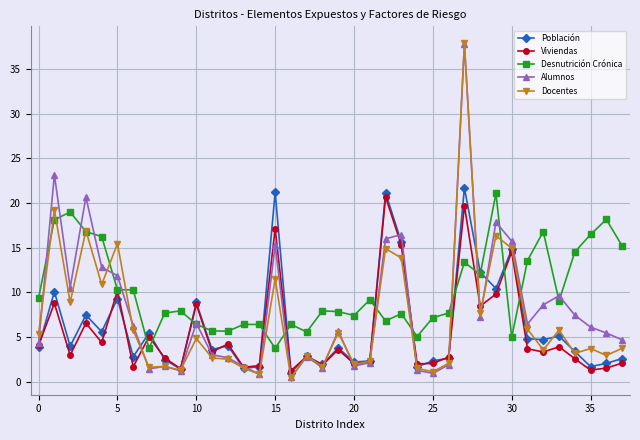

What is the value of the Viviendas point at the 25th from the left?

2.0